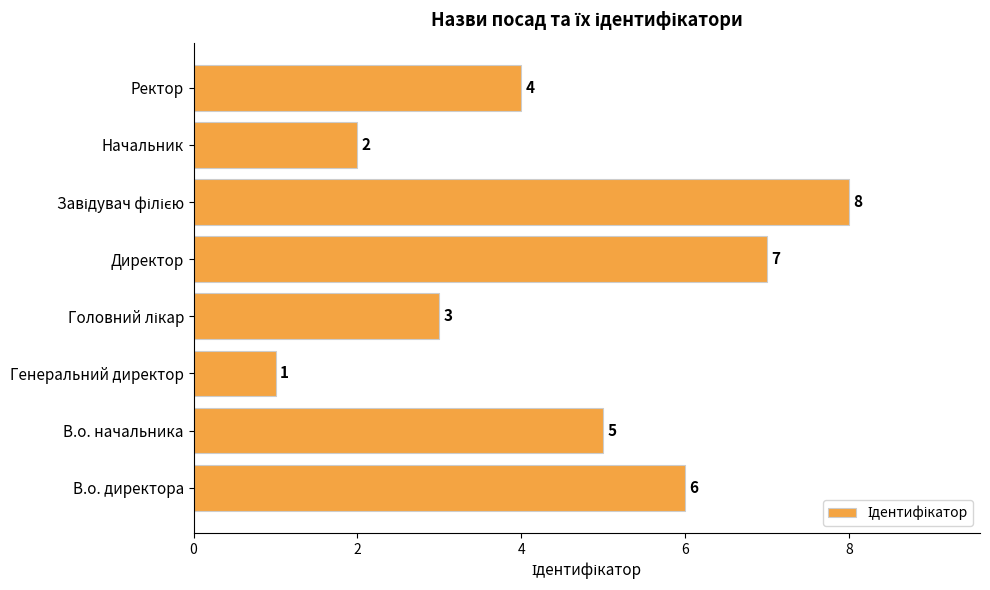

Does the chart contain any negative values?

No